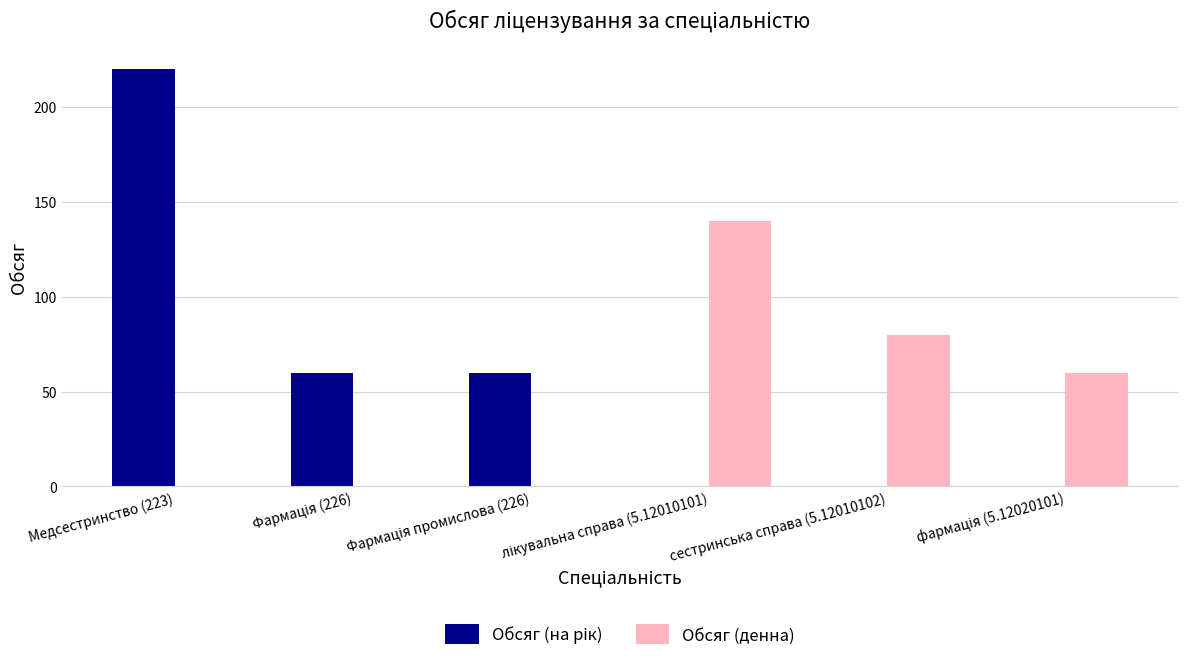

Count the number of data series in this chart.

2